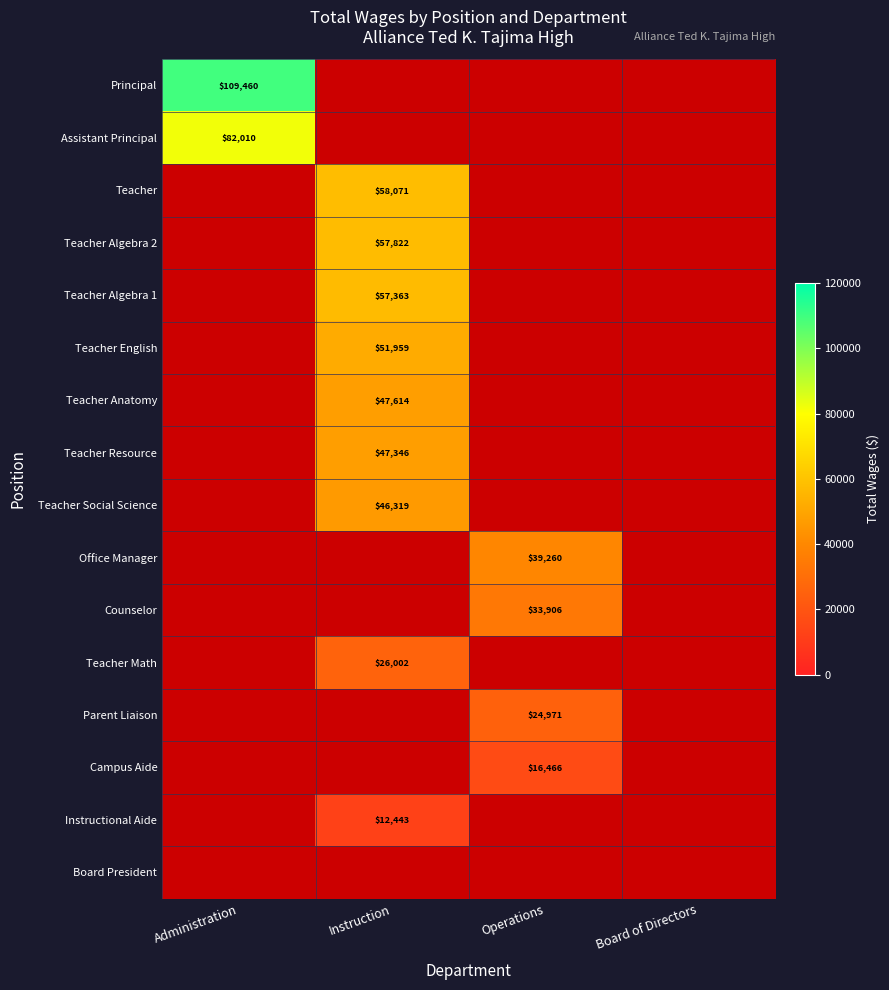

Is it true that Teacher Resource equals 11127 at Instruction?

False